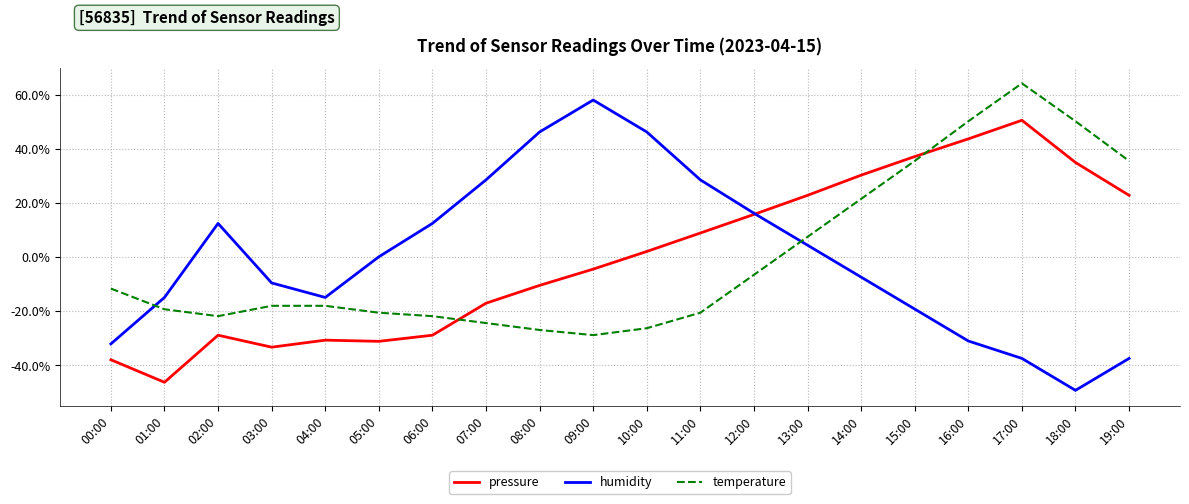

Which series changed the most between 00:00 and 07:00?

humidity